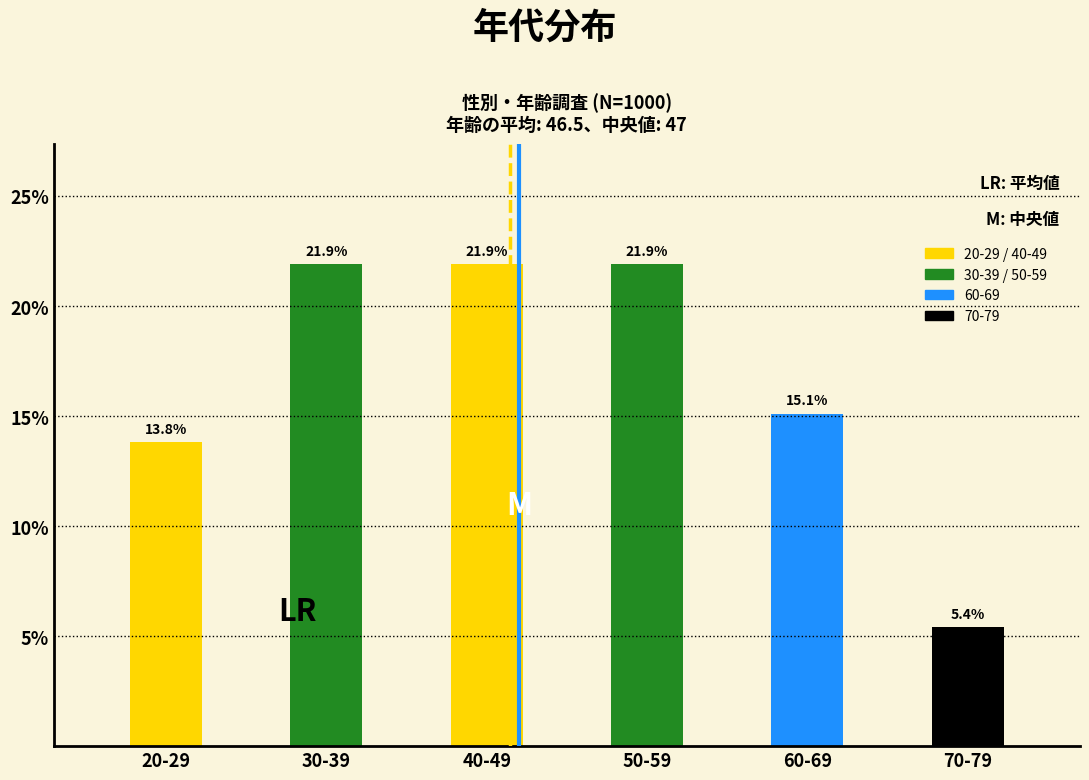

Reading left to right, list all the values displayed in this chart.

13.8	21.9	21.9	21.9	15.1	5.4